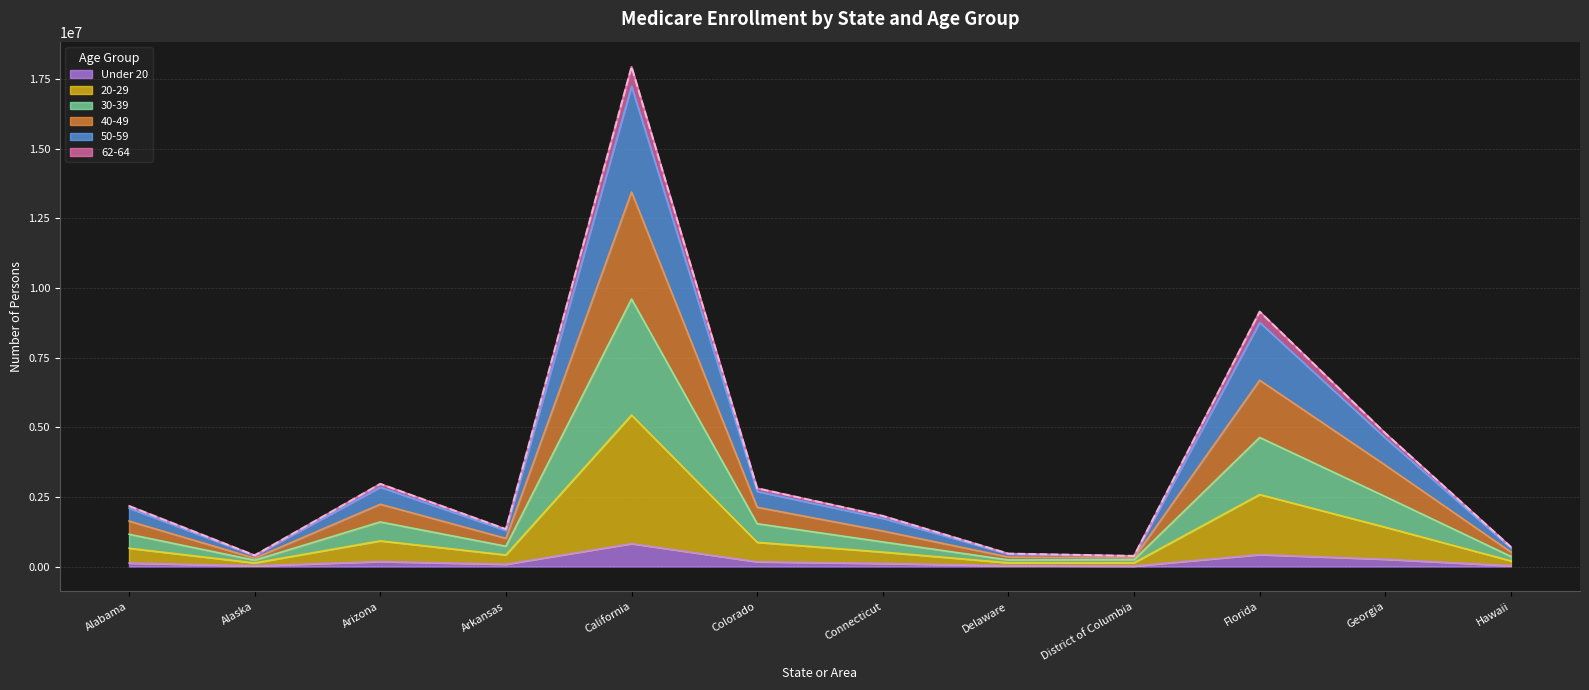

The value of 30-39 at Delaware is 235971. True or false?

True